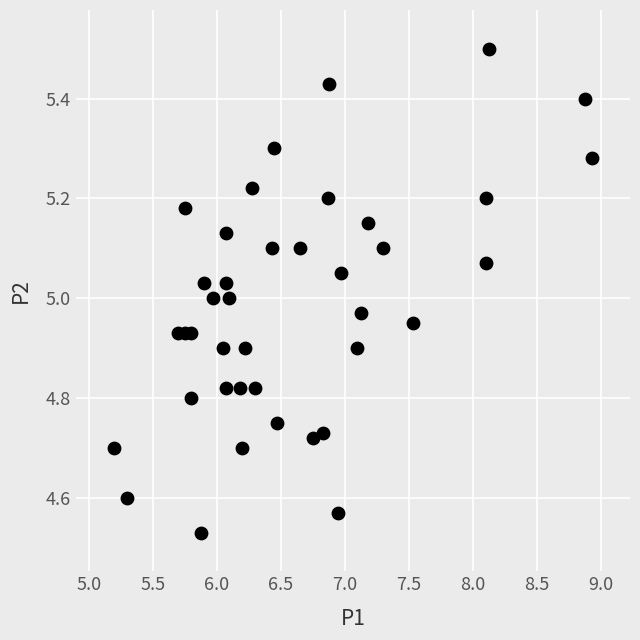

What is the range of Y values (max minus min)?

1.0